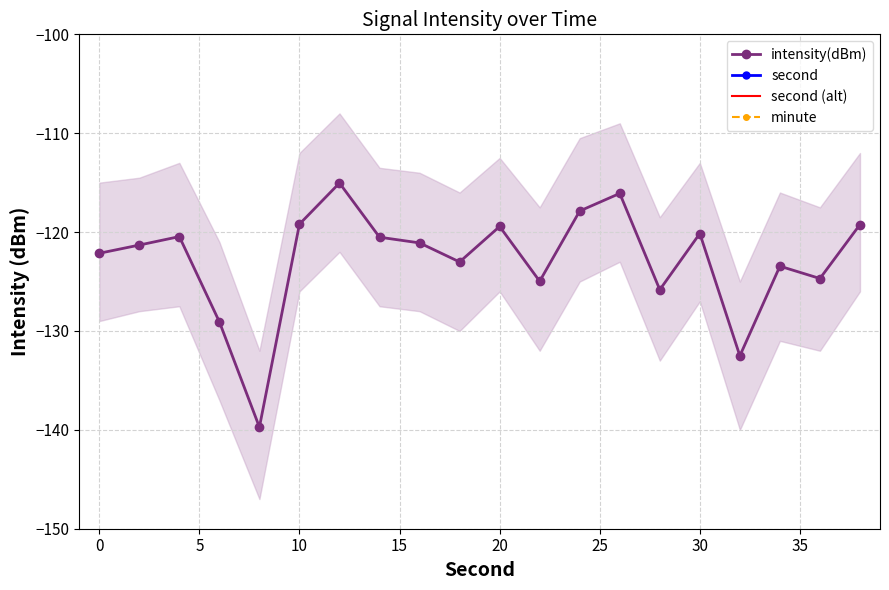

True or false: intensity(dBm) has more than 2 points higher than both neighbors.

True